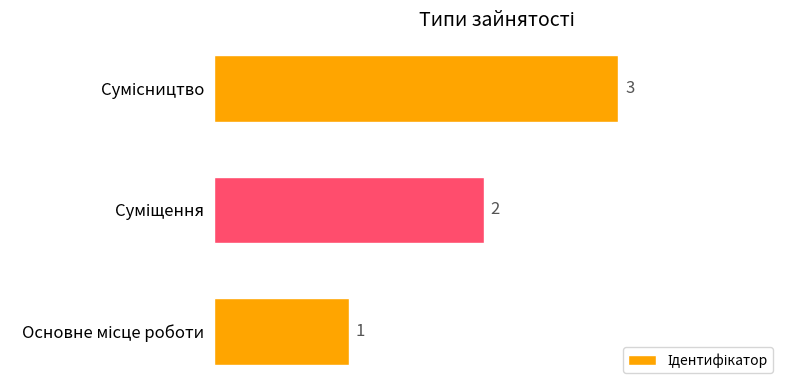

Count the values in the range 1 to 3.

3